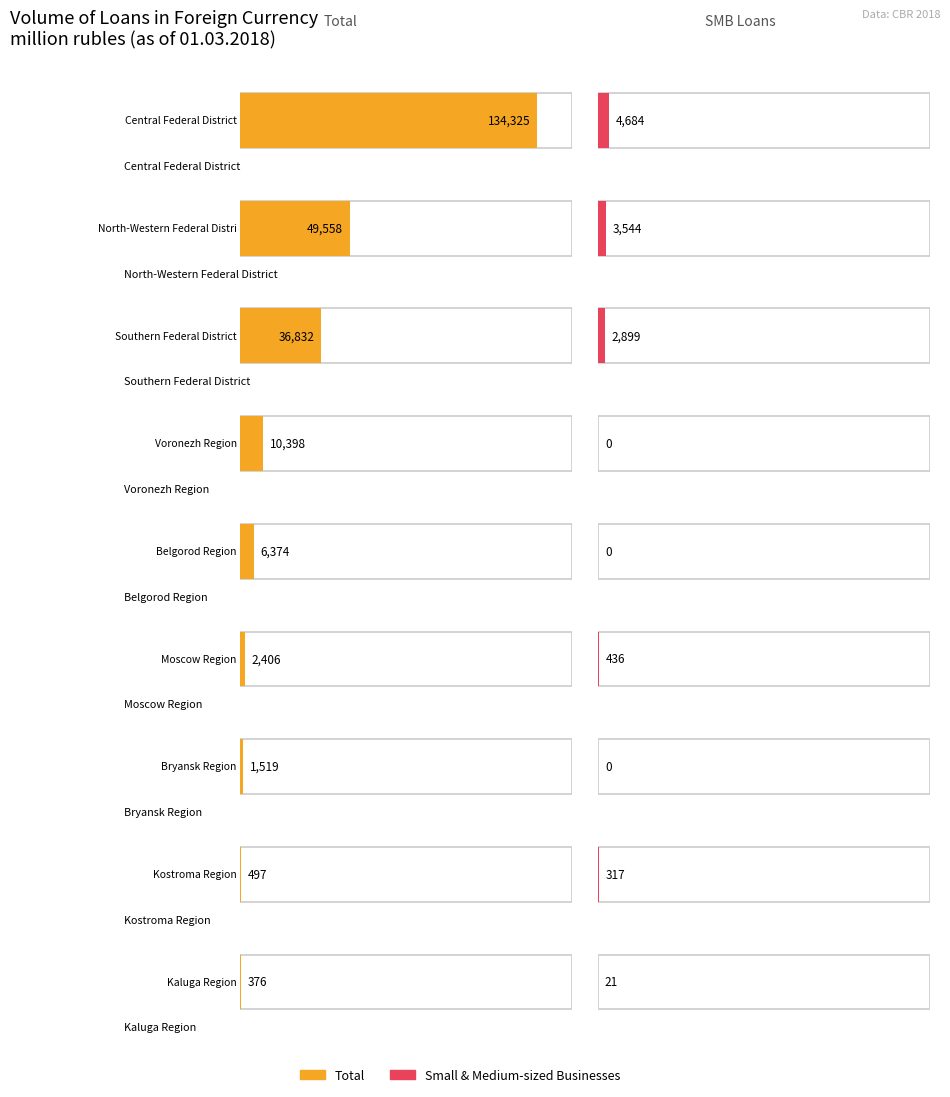

What is the value of the small and medium-sized businesses bar at the 8th from the left?

317